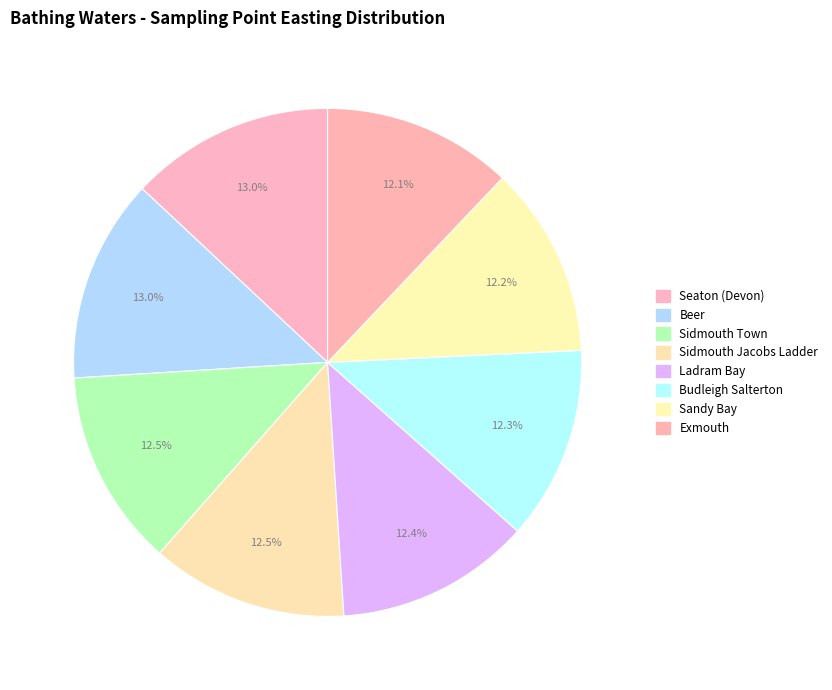

To the nearest percent, what portion does Sidmouth Town represent?

13%